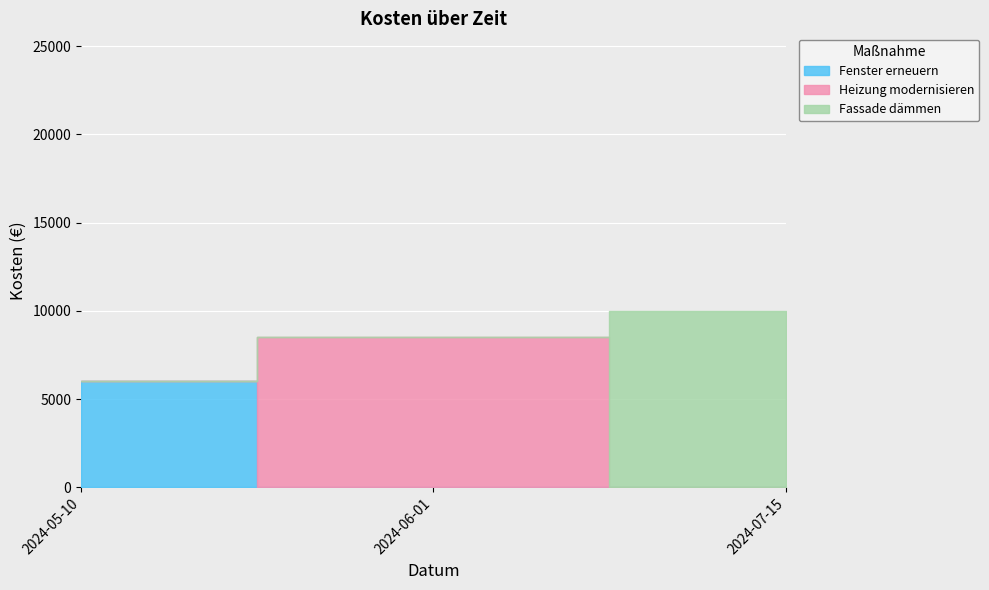

At which category does the chart reach its peak across all series?

2024-07-15